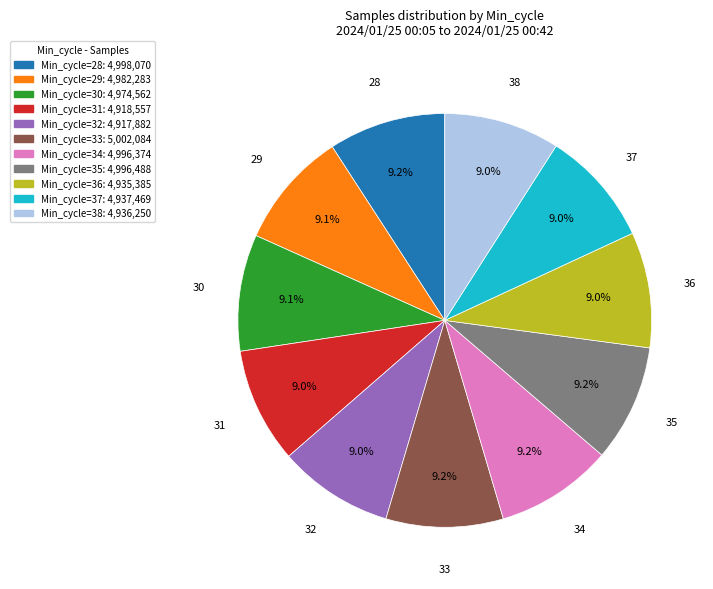

Is there any slice that represents more than half of the pie?

No